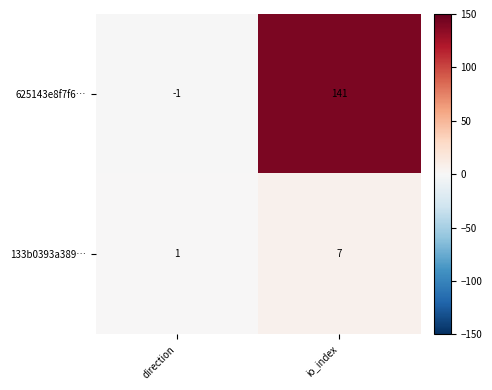

Rank the categories by 133b0393a389… value from highest to lowest.

io_index, direction